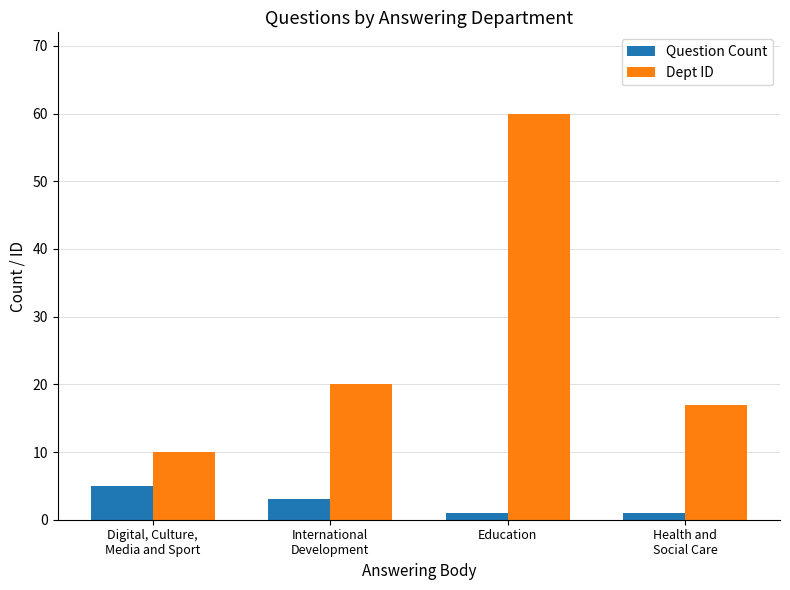

What is the difference between the maximum and minimum values in the Question Count series?

4